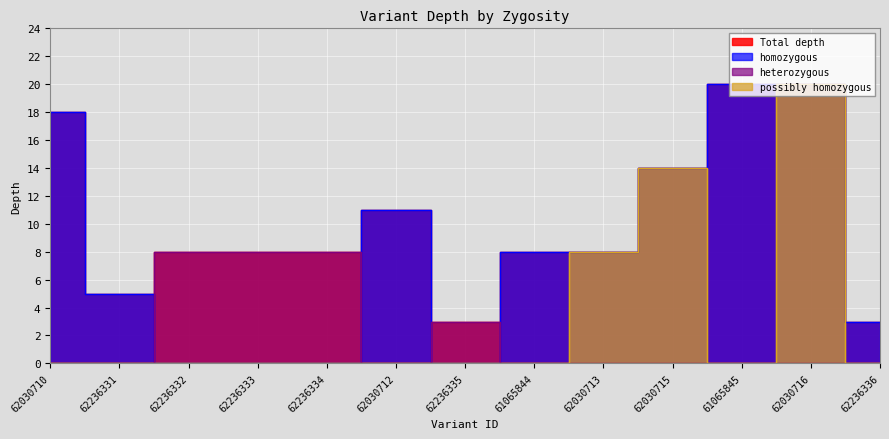

Does the chart display data point markers on the line(s)?

No